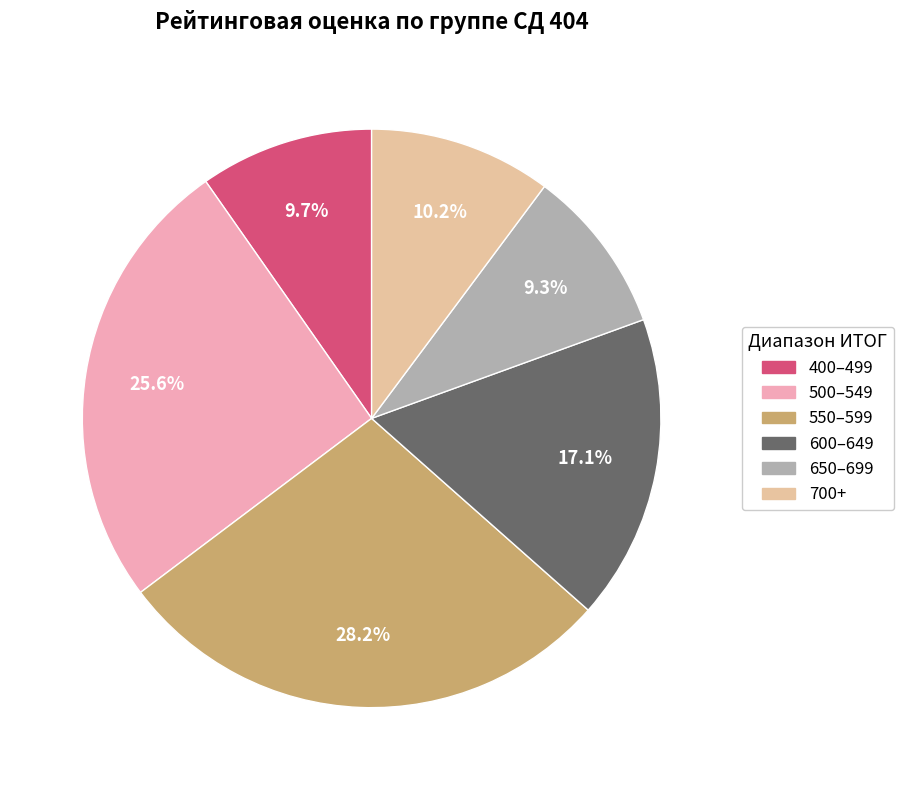

Is there any slice that represents more than half of the pie?

No